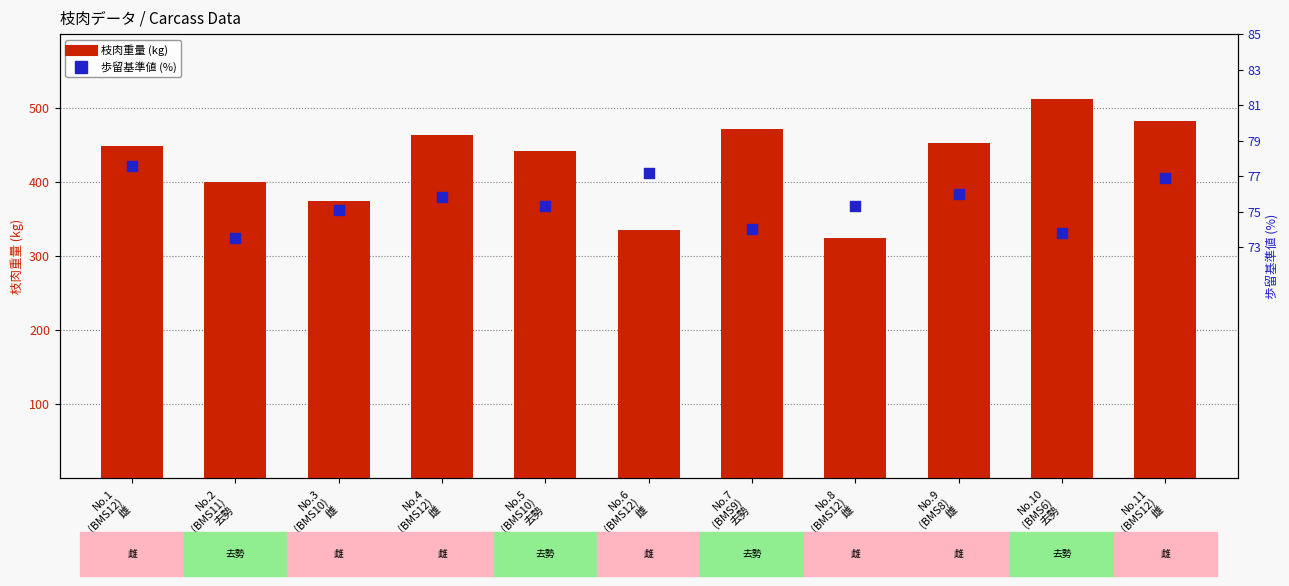

At which category is the sum across all series the highest?

No.10
(BMS6)
去勢